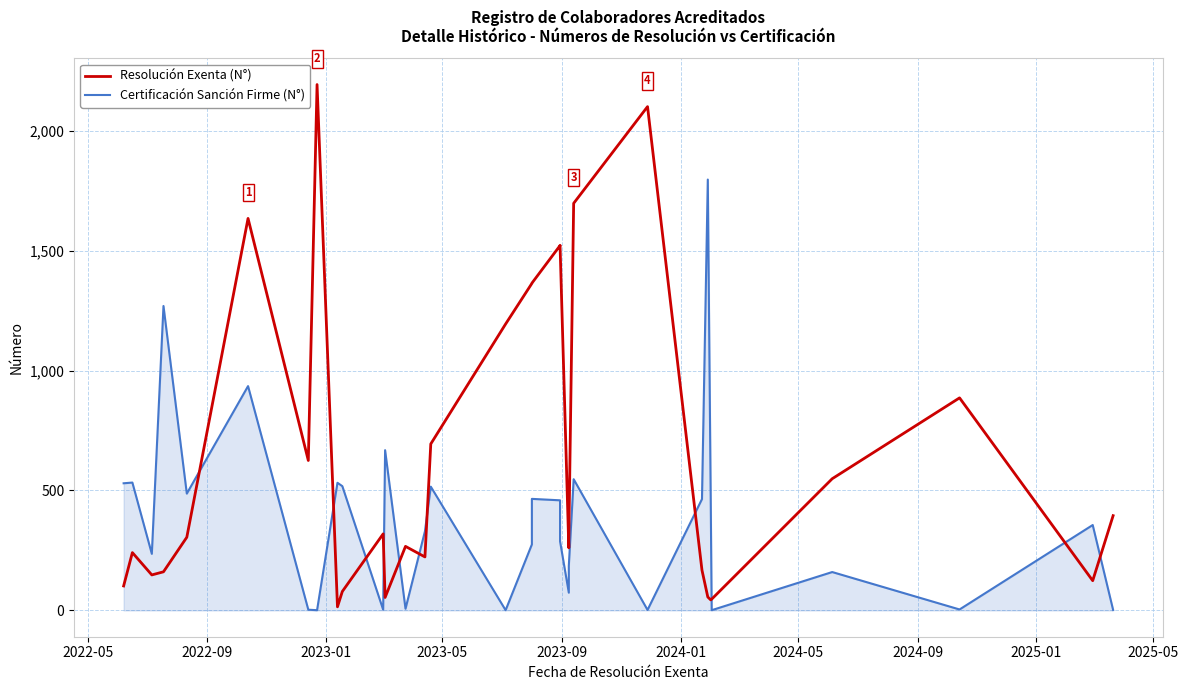

Is the value of Certificación Sanción Firme (N°) at 25 greater than the value of Resolución Exenta (N°) at 22?

Yes